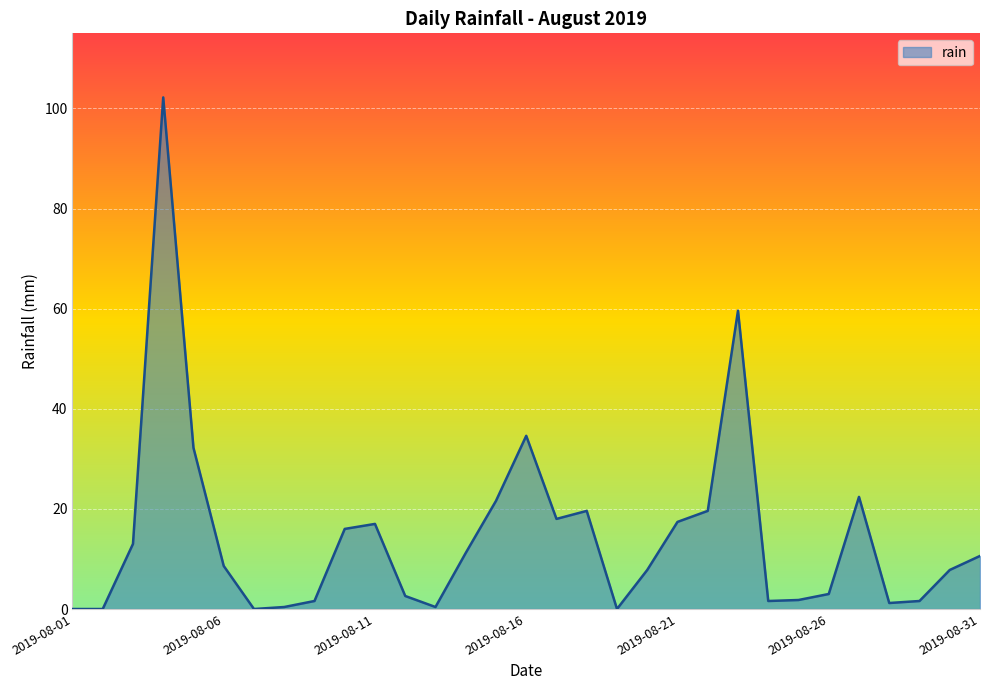

What is the difference between the maximum and minimum values?

102.2